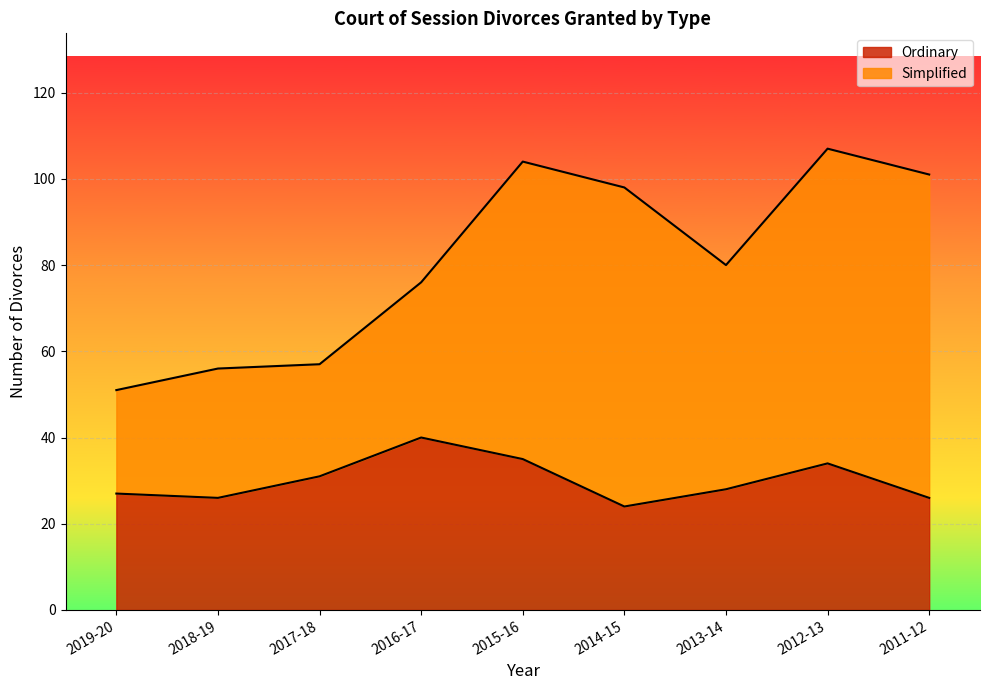

What is the difference between the maximum and minimum values?

16